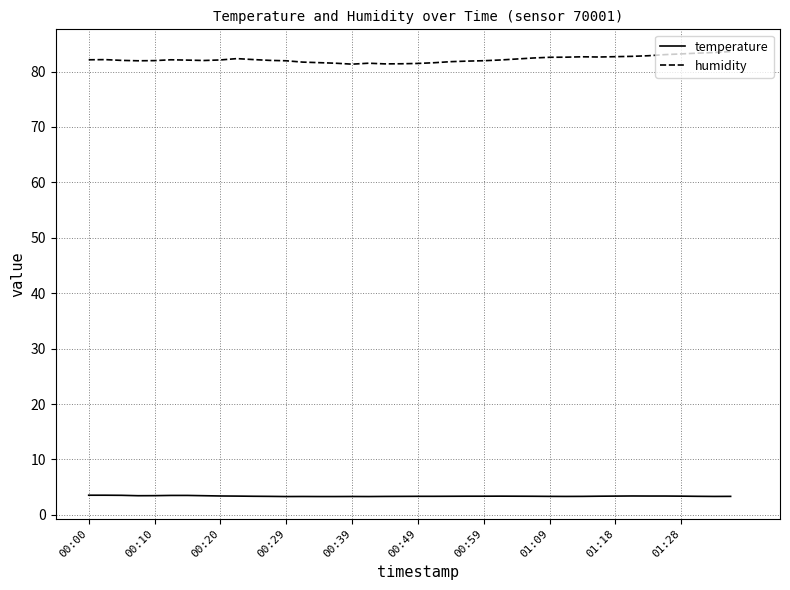

What is the maximum value for humidity?

83.6